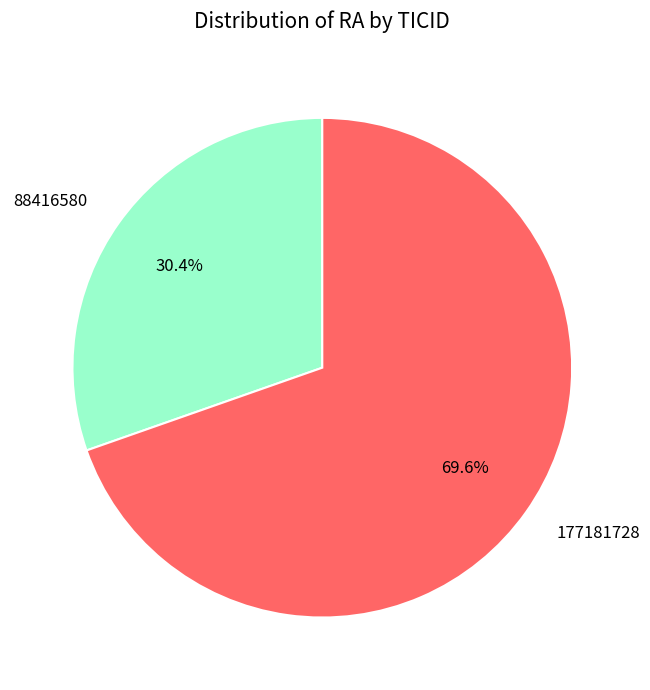

Approximately how many times larger is the value at 177181728 compared to 88416580?

2.3